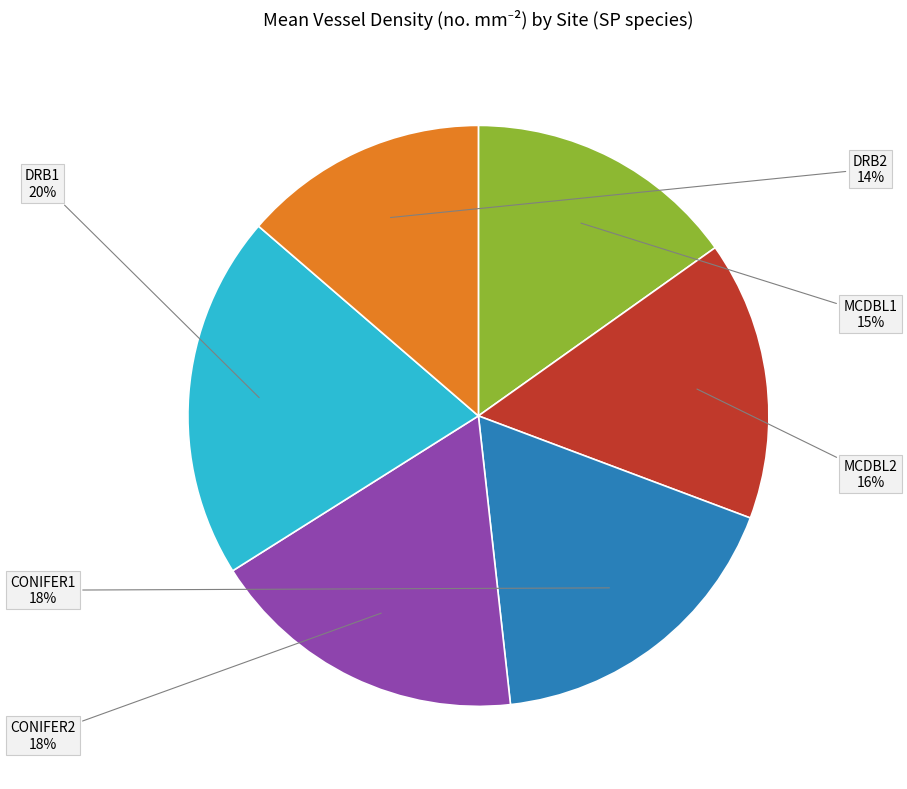

Is there any slice that represents more than half of the pie?

No